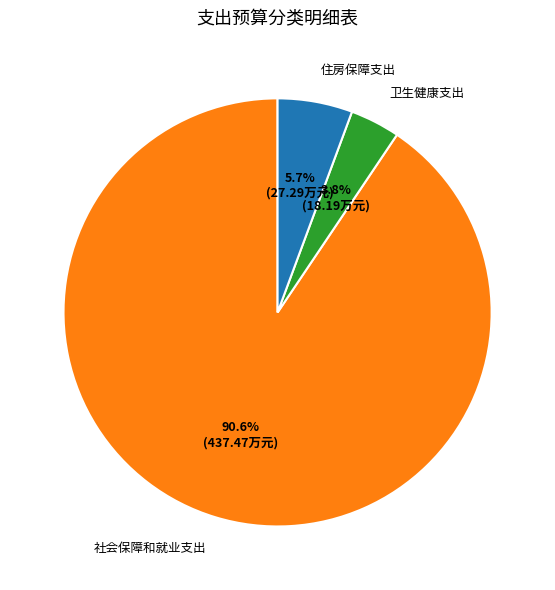

To the nearest percent, what is the difference between the largest and smallest slice percentages?

87%